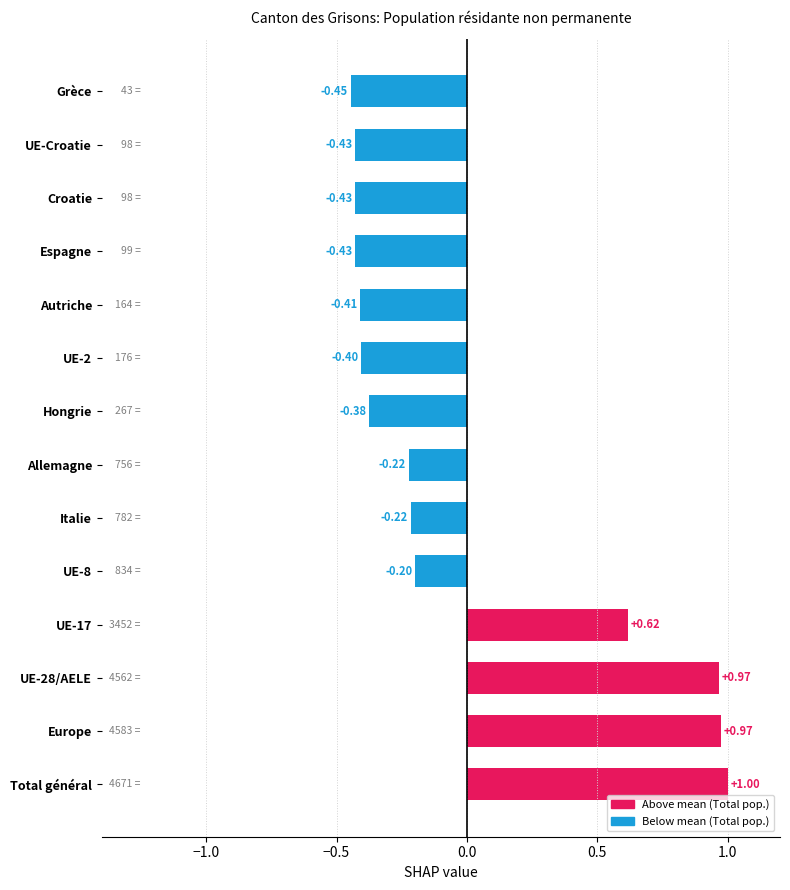

What is the difference between the maximum and minimum values?

1.4